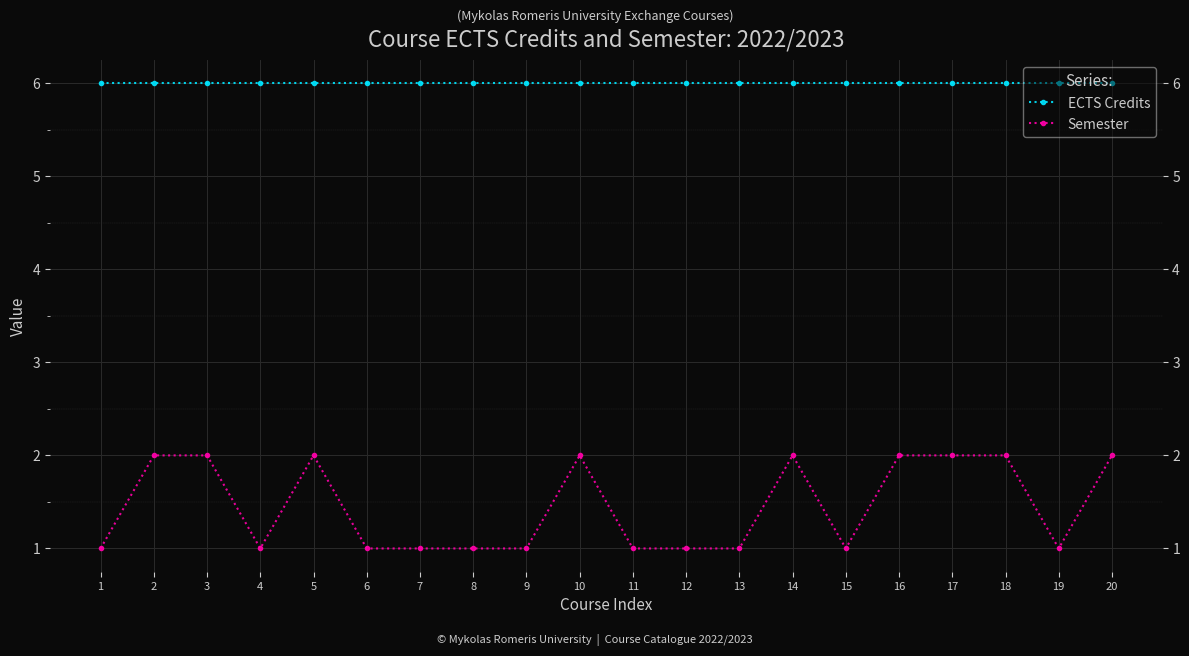

True or false: Semester has more than 1 points higher than both neighbors.

True